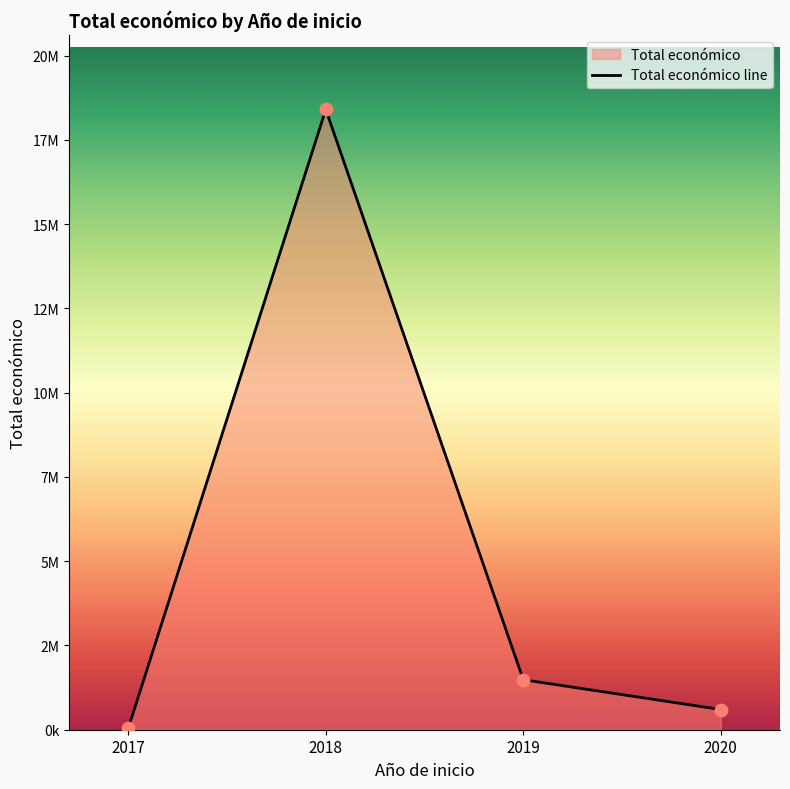

What is the change in value from 2018 to 2019?

-16921400